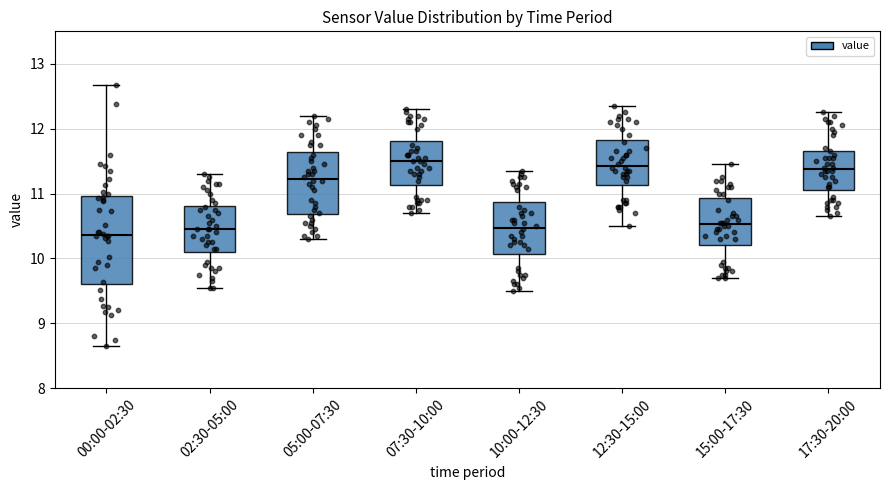

Comparing the boxes themselves (not the whiskers), which one is the tallest?

00:00-02:30